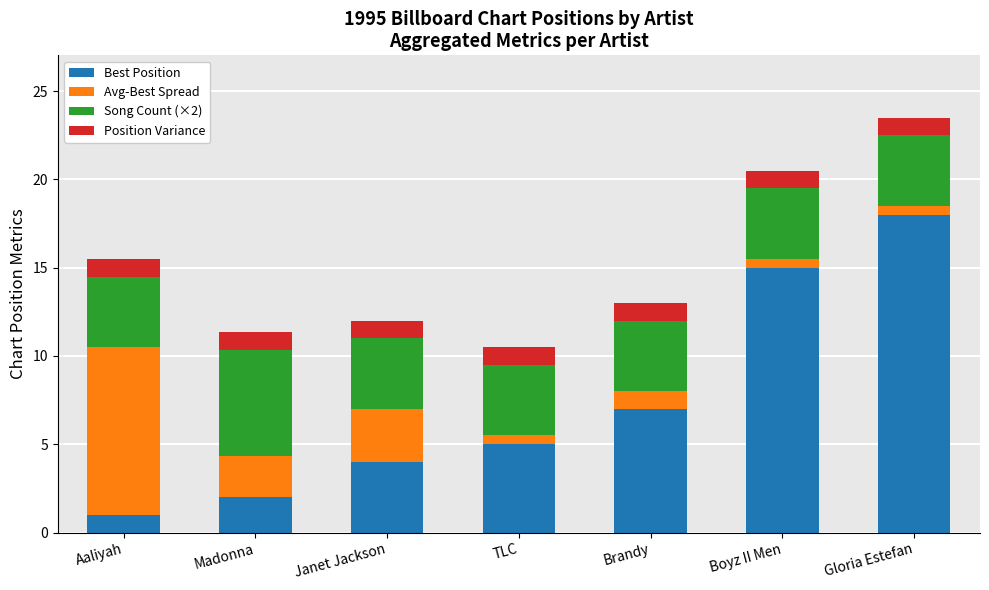

What is the maximum value for Best Position?

18.0